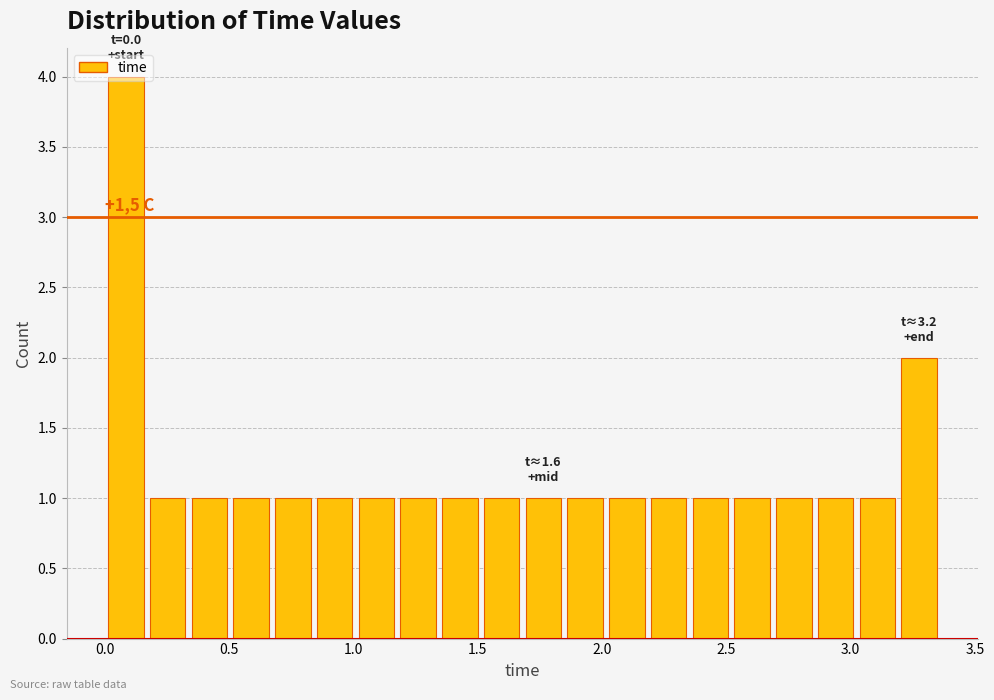

Read against the x-axis, roughly where is the centre of the tallest bar?

0.10